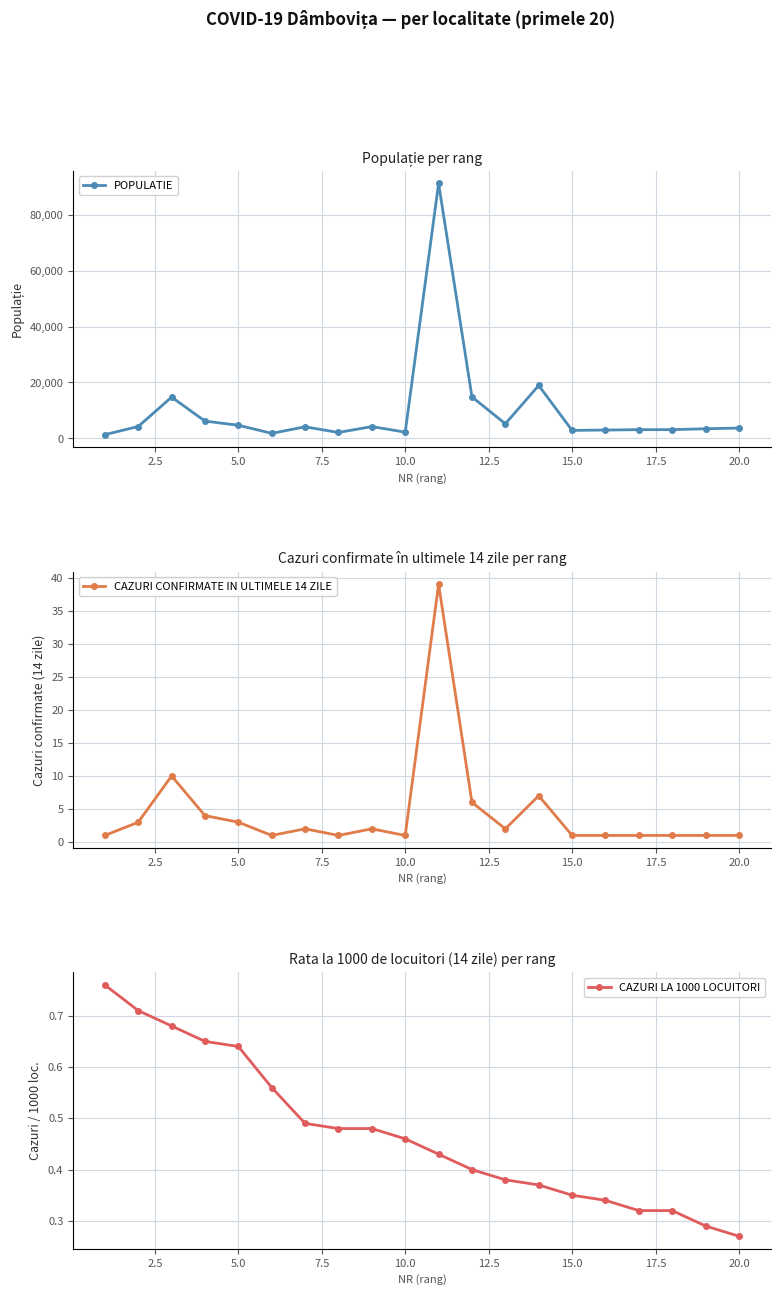

What are all the series names shown in the legend?

POPULATIE, CAZURI CONFIRMATE IN ULTIMELE 14 ZILE, CAZURI LA 1000 LOCUITORI